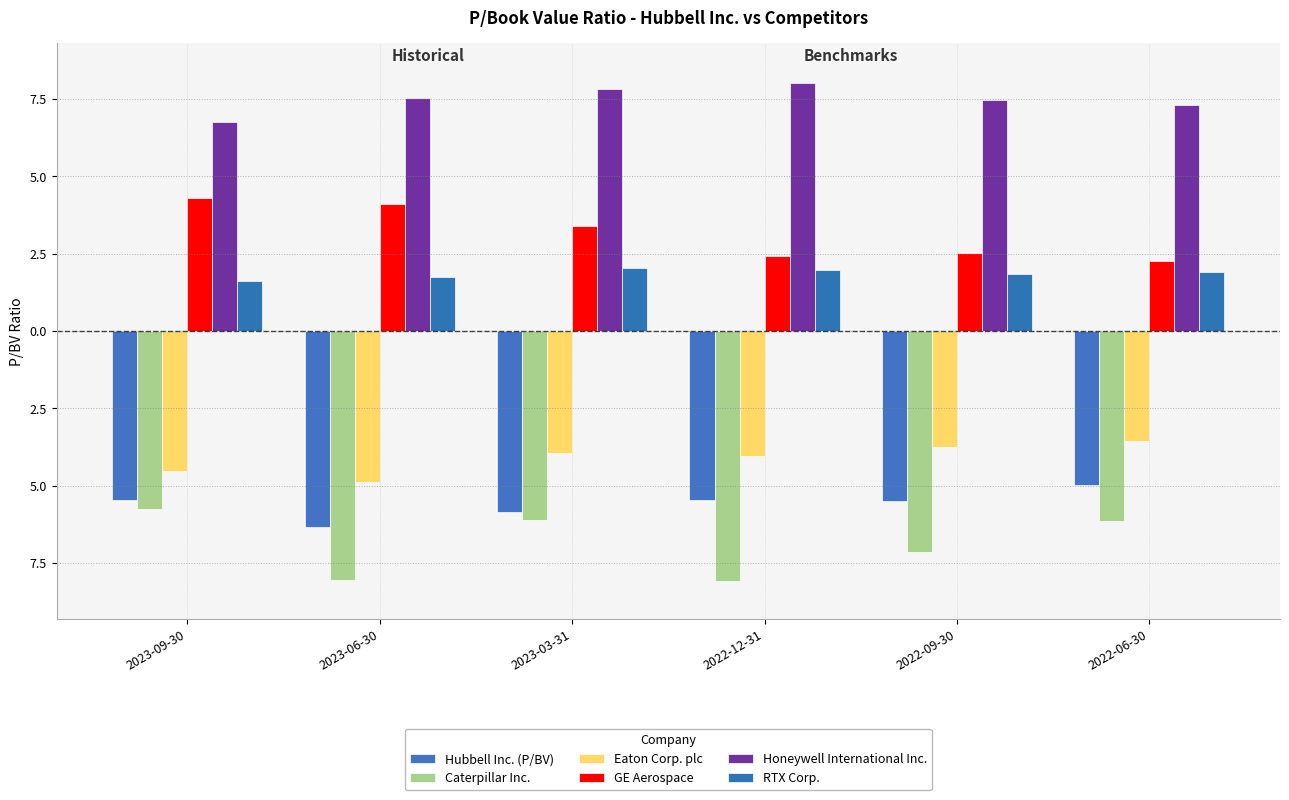

Does the chart contain stacked bars?

No